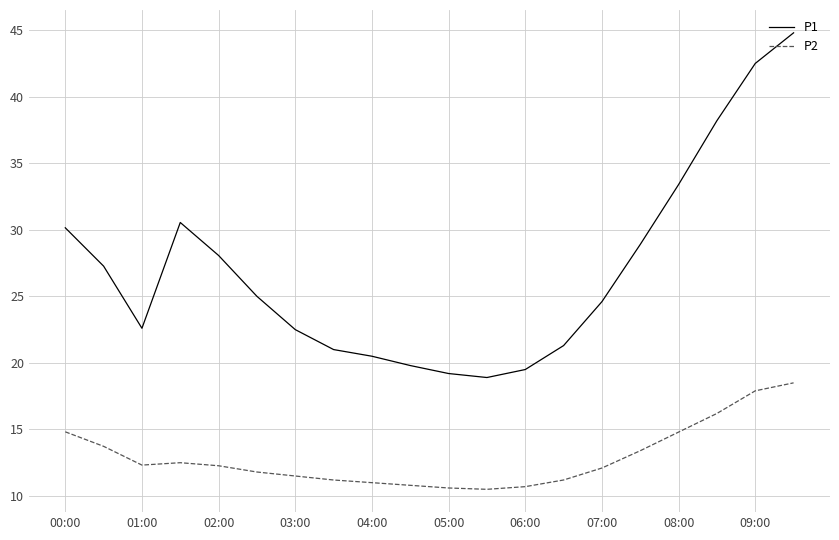

Which series has the largest total across all categories?

P1